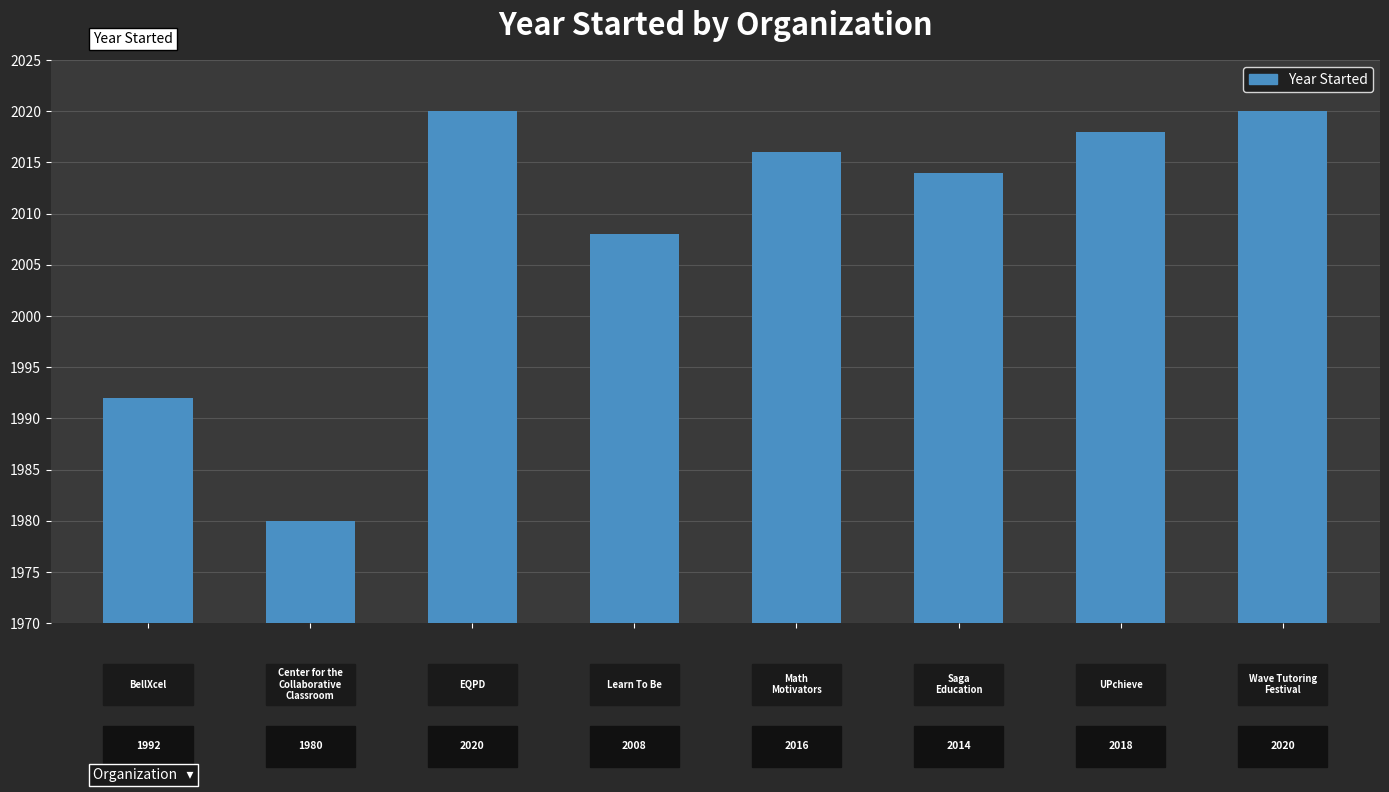

Reading left to right, what are all the values shown in this chart?

BellXcel=1992	Center for the
Collaborative
Classroom=1980	EQPD=2020	Learn To Be=2008	Math
Motivators=2016	Saga
Education=2014	UPchieve=2018	Wave Tutoring
Festival=2020